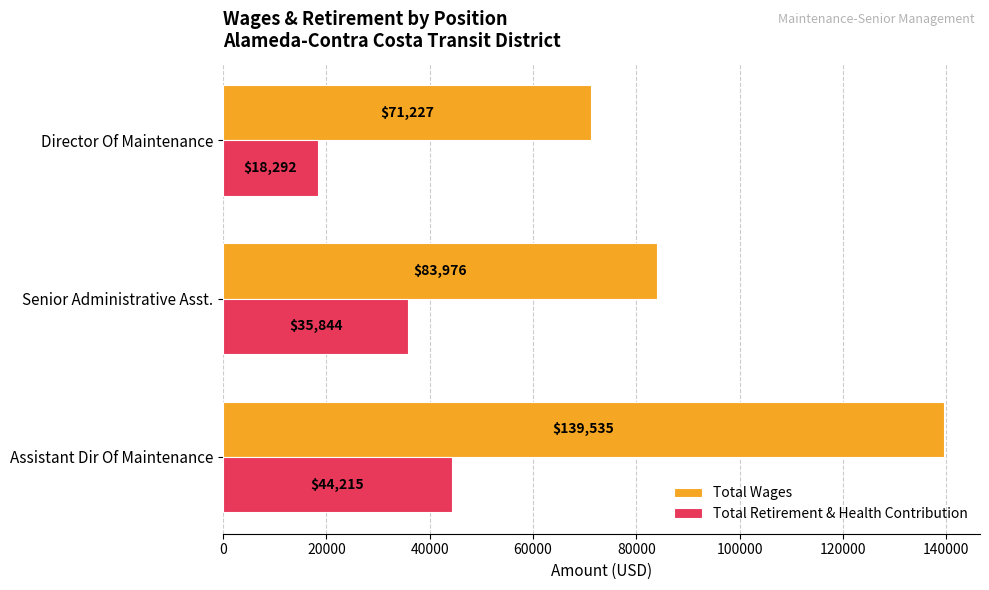

What is the difference between the highest and lowest values at Director Of Maintenance?

52935